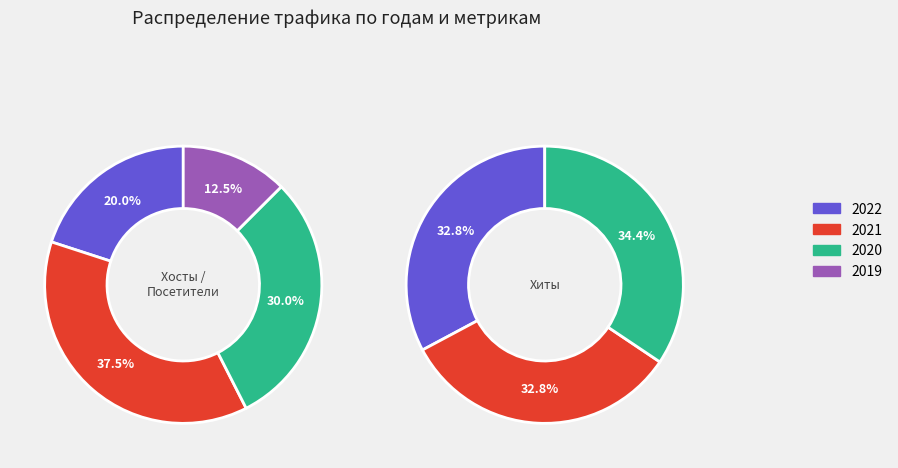

Does any single category account for the majority?

No